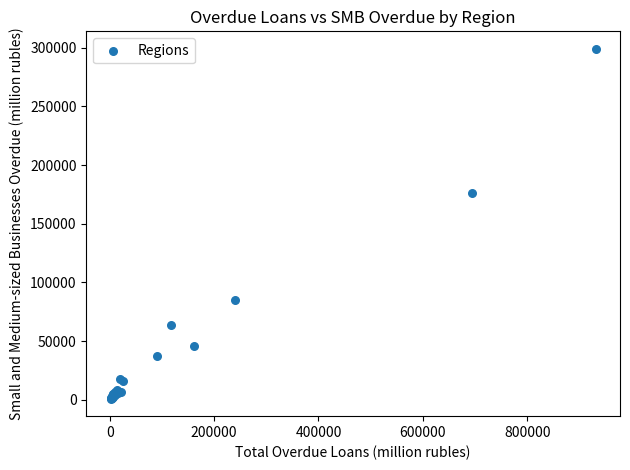

What Y value in the scatter plot is closest to 150034?

176605